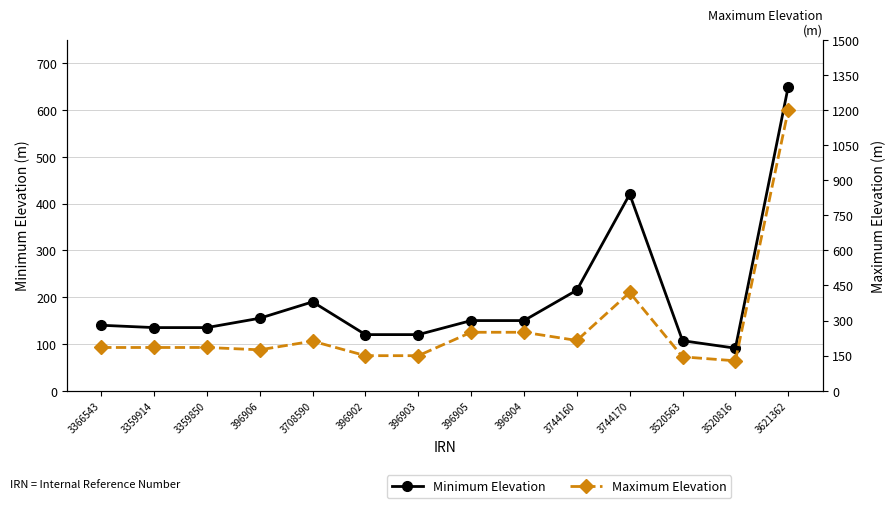

Which series has the largest total across all categories?

Maximum Elevation